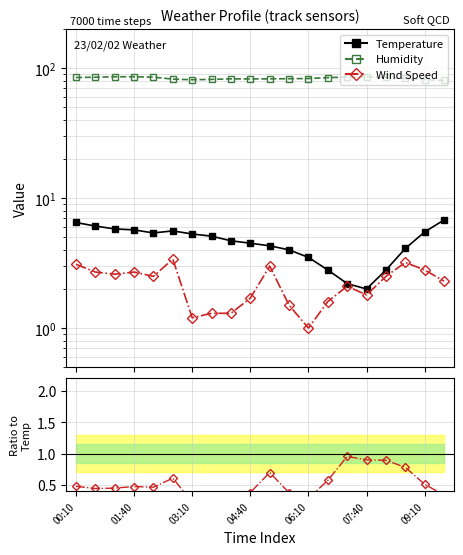

Rank the series by their maximum value, from highest to lowest.

Humidity, Temperature, Wind Speed